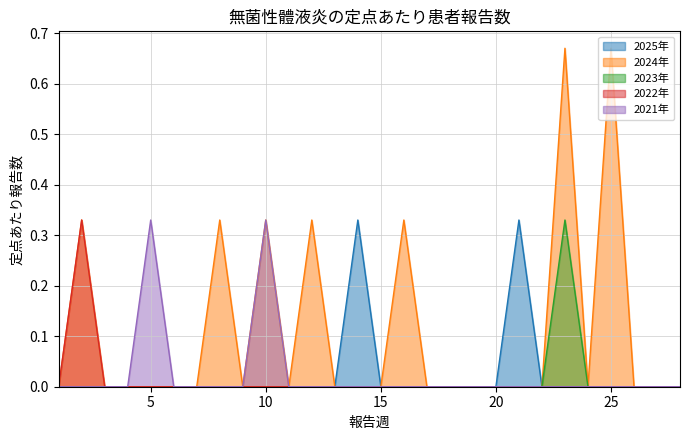

List the series in order of their peak value, highest first.

2024年, 2025年, 2023年, 2022年, 2021年